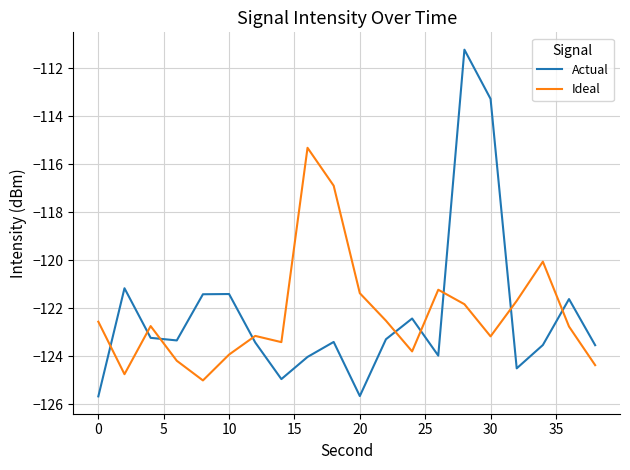

True or false: Ideal and Actual cross at least once.

True